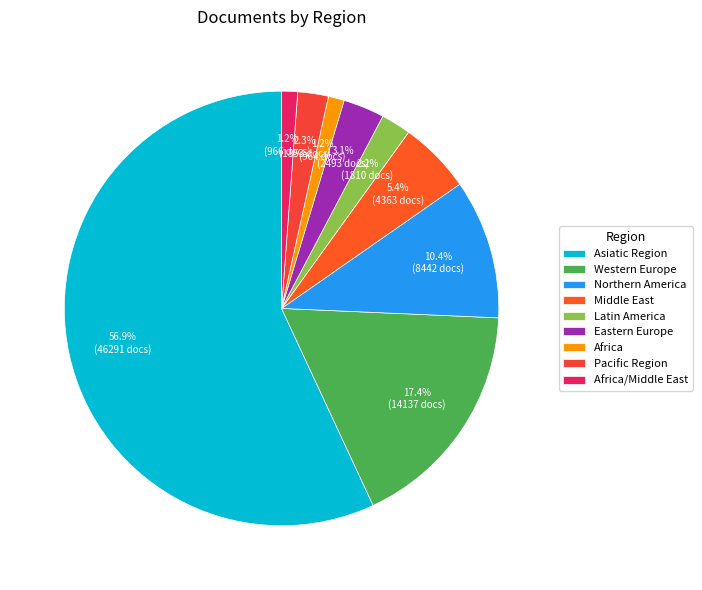

Is there a majority slice in this chart?

Yes